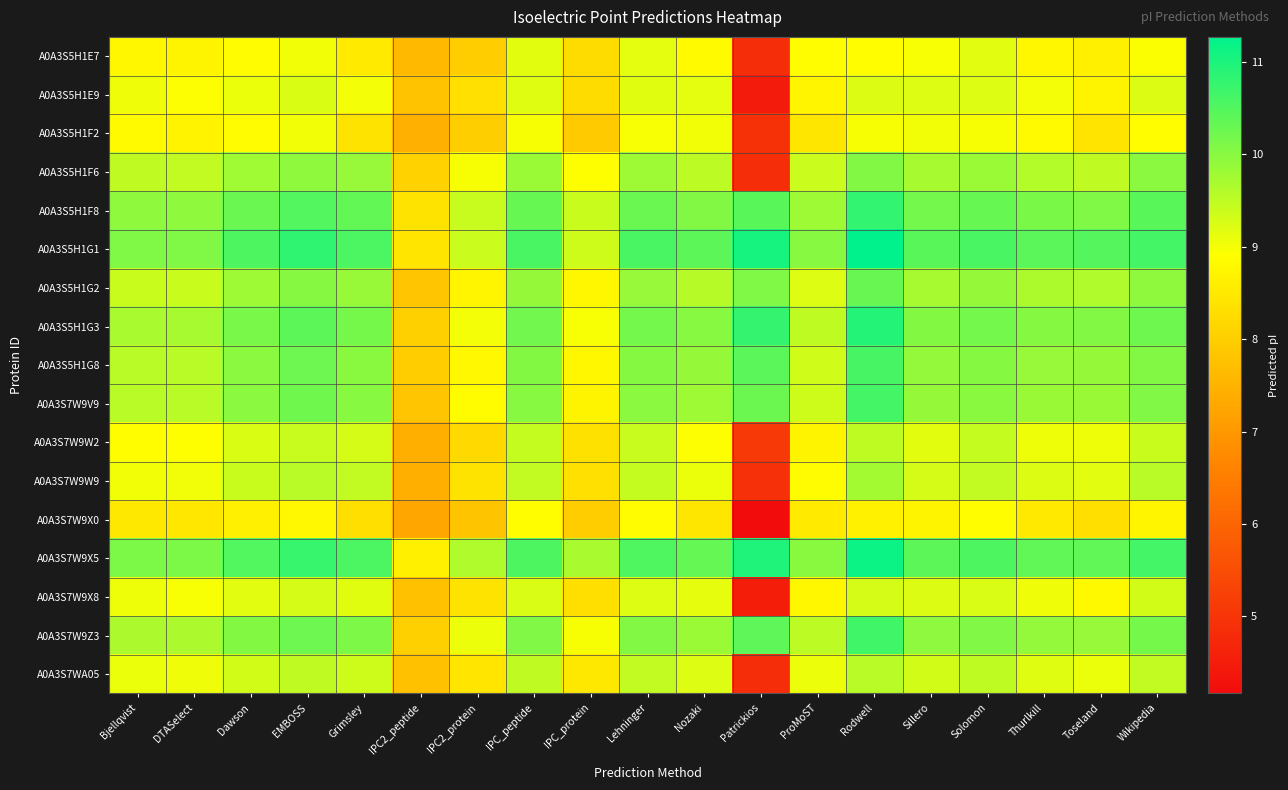

Between IPC_peptide and Patrickios, which is larger?

IPC_peptide